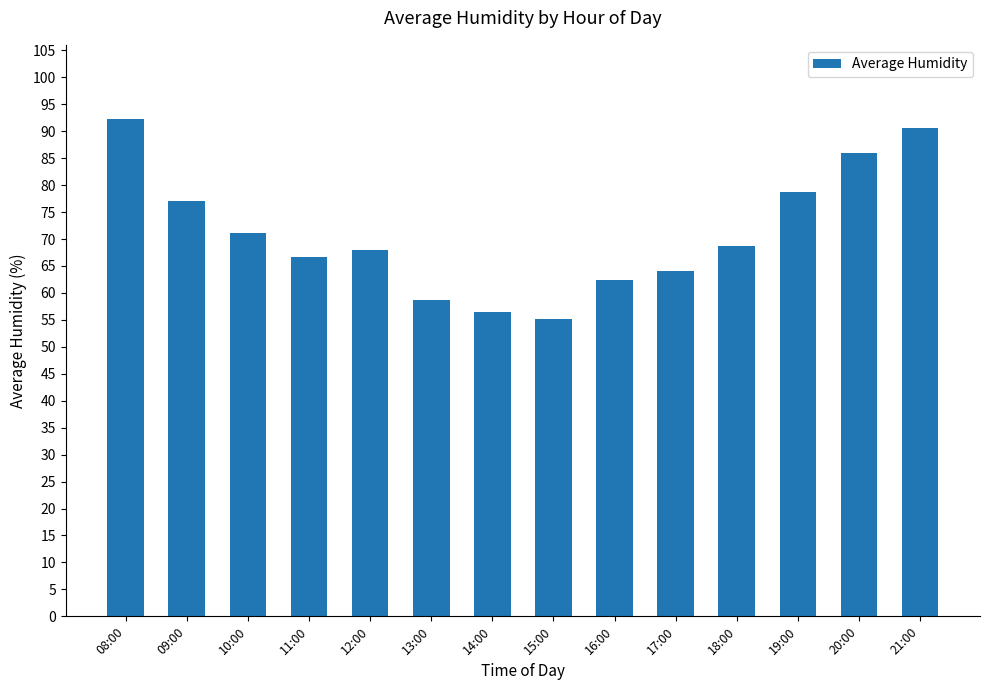

How many bars are there in total?

14